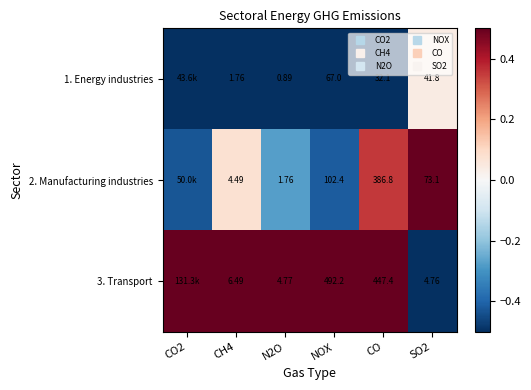

How many series are shown in this chart?

3